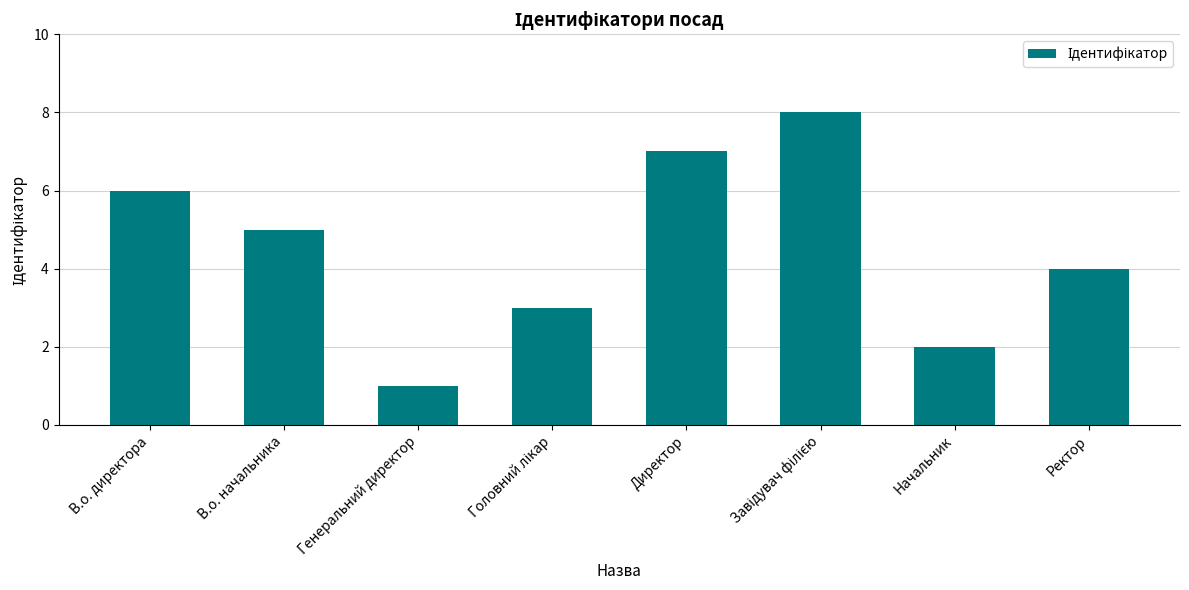

Which category has the lowest value across all series?

Генеральний директор